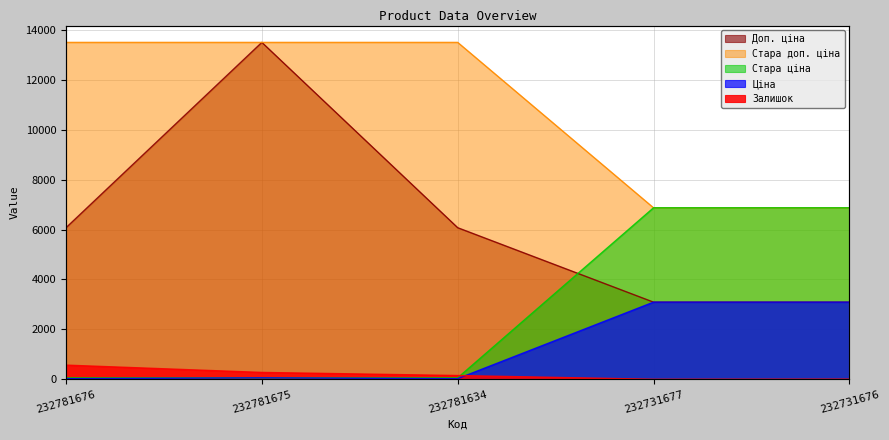

What are all the series names shown in the legend?

Залишок, Ціна, Доп. ціна, Стара ціна, Стара доп. ціна